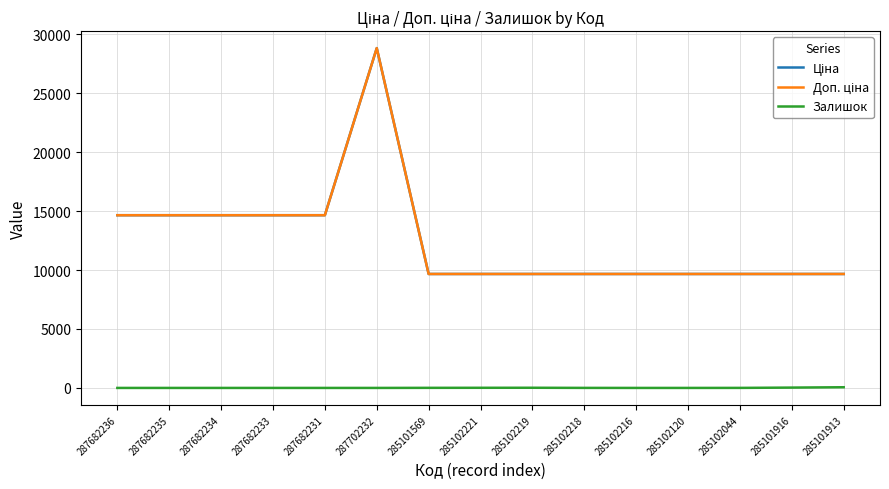

Does the chart display data point markers on the line(s)?

No